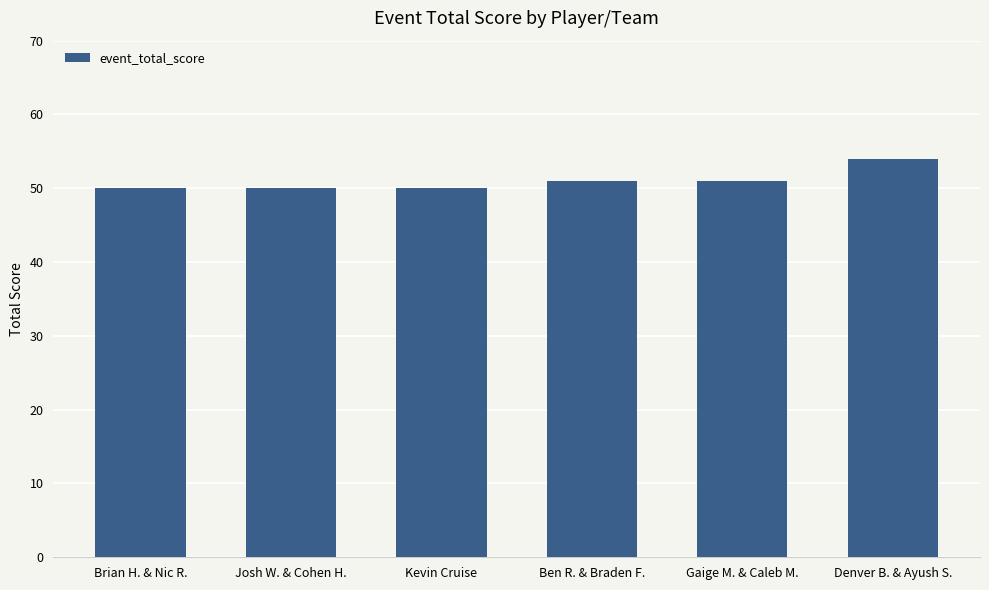

What is the sum of all values?

306